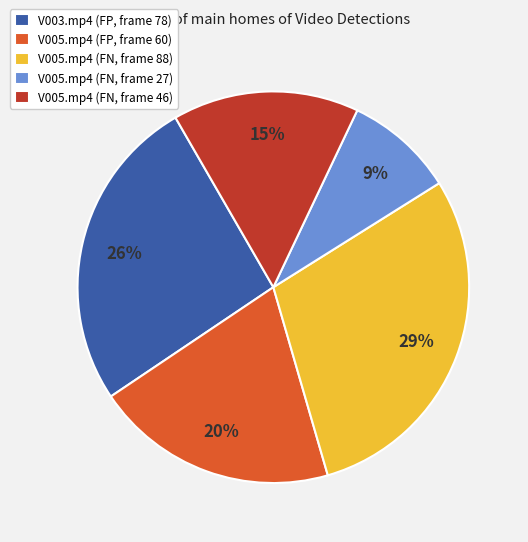

To the nearest percent, what percentage of the pie is V005.mp4 (FN, frame 27)?

9%